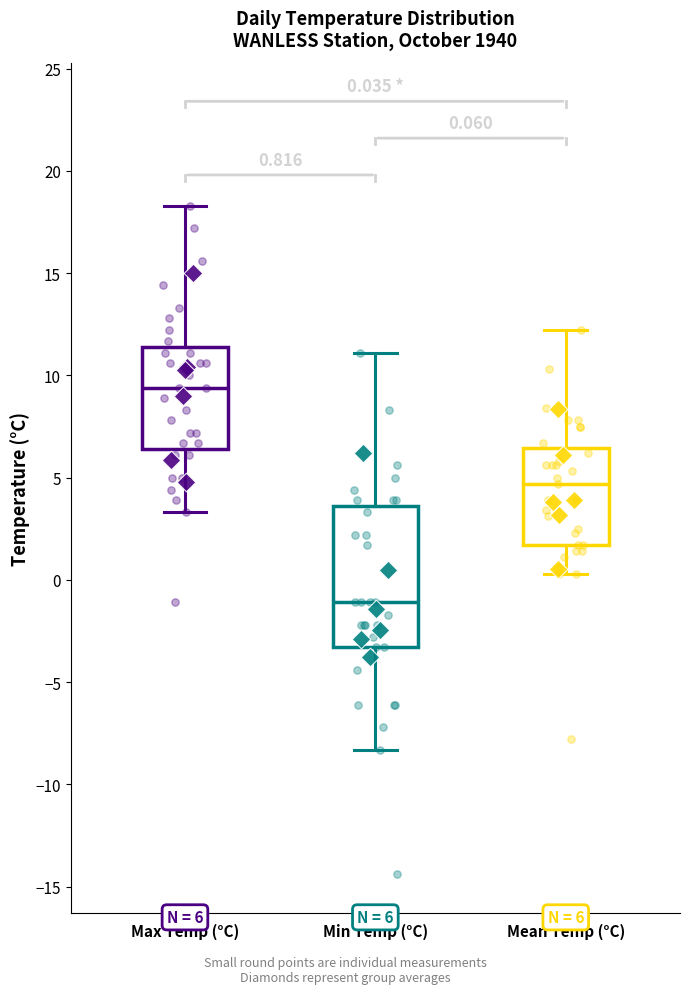

Which box has the lowest median line?

Min Temp (°C)